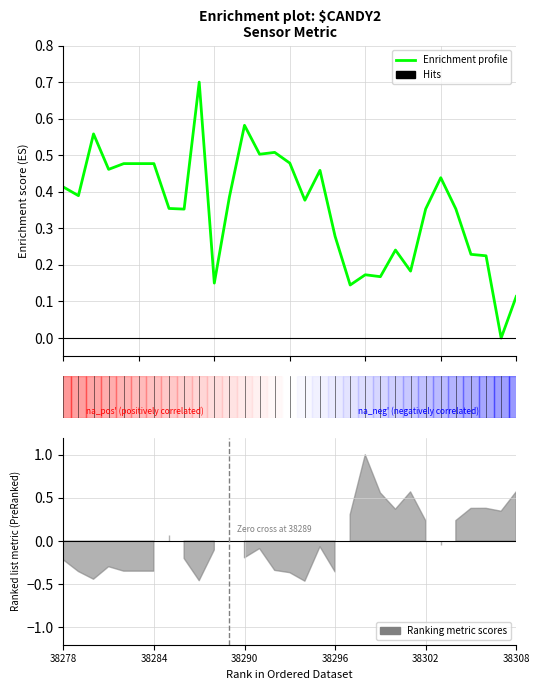

How many values are above zero?

30